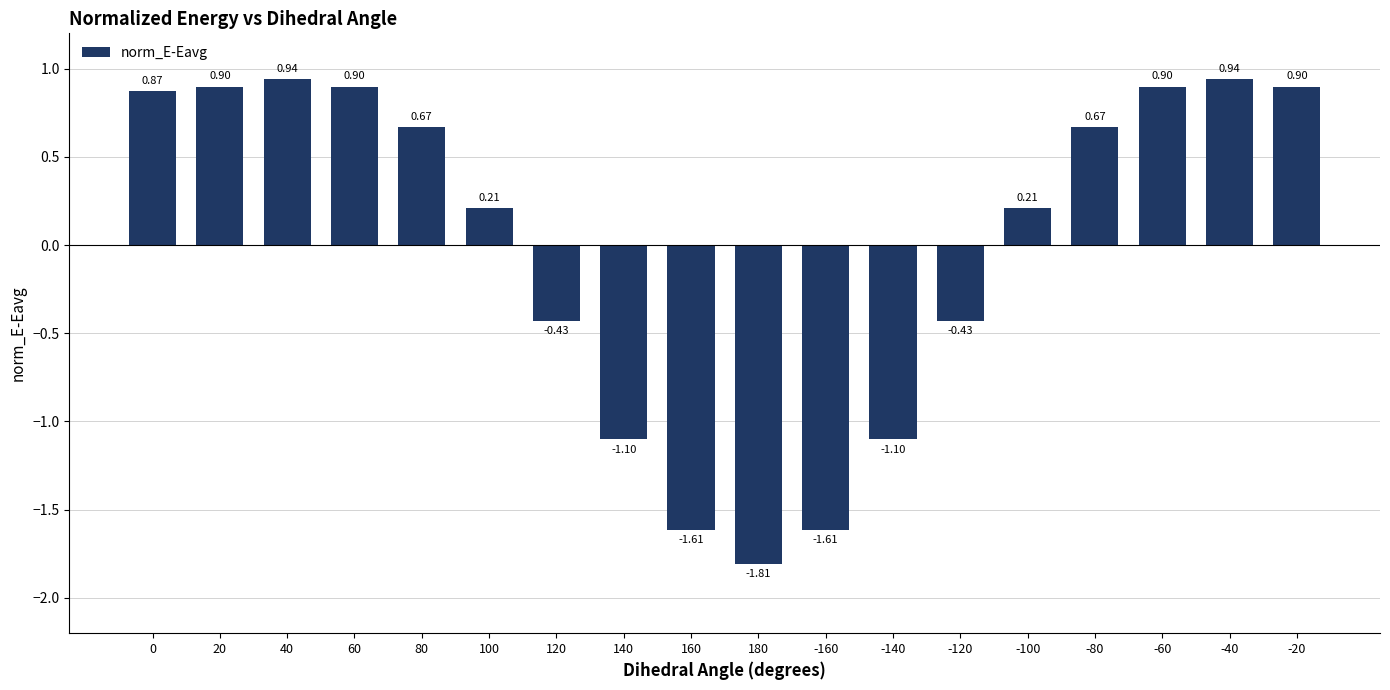

What is the maximum value shown in the chart?

0.9